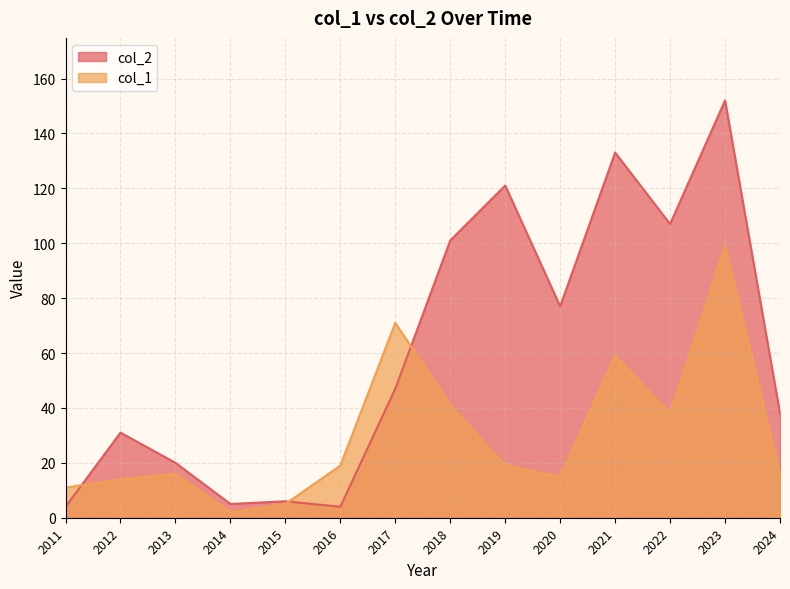

In col_1, how many points are higher than both neighbors (excluding endpoints)?

4